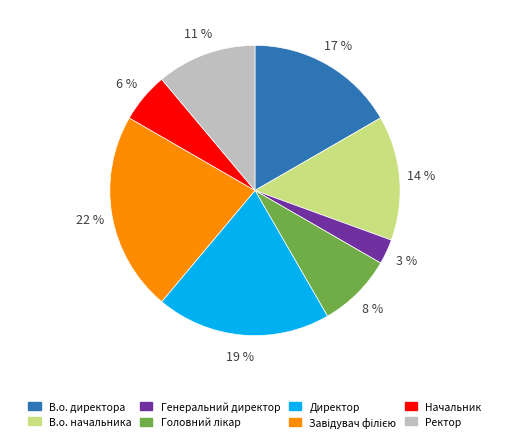

Is it true that Начальник is 12% of the pie?

False